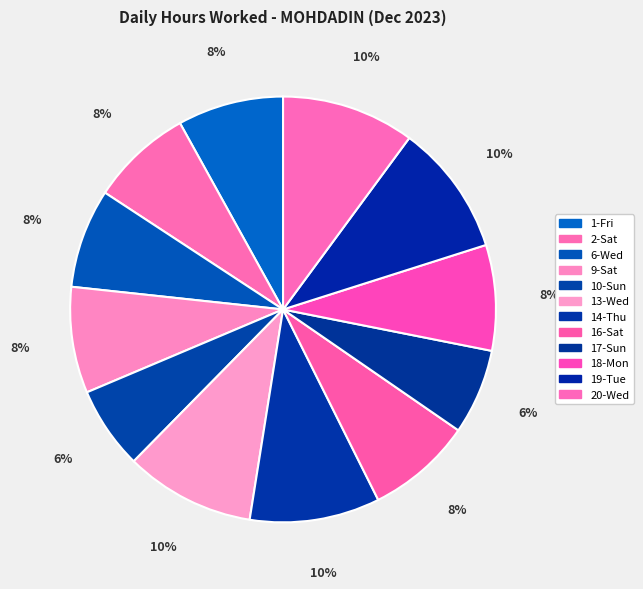

To the nearest percent, what percentage of the pie is 19-Tue?

10%